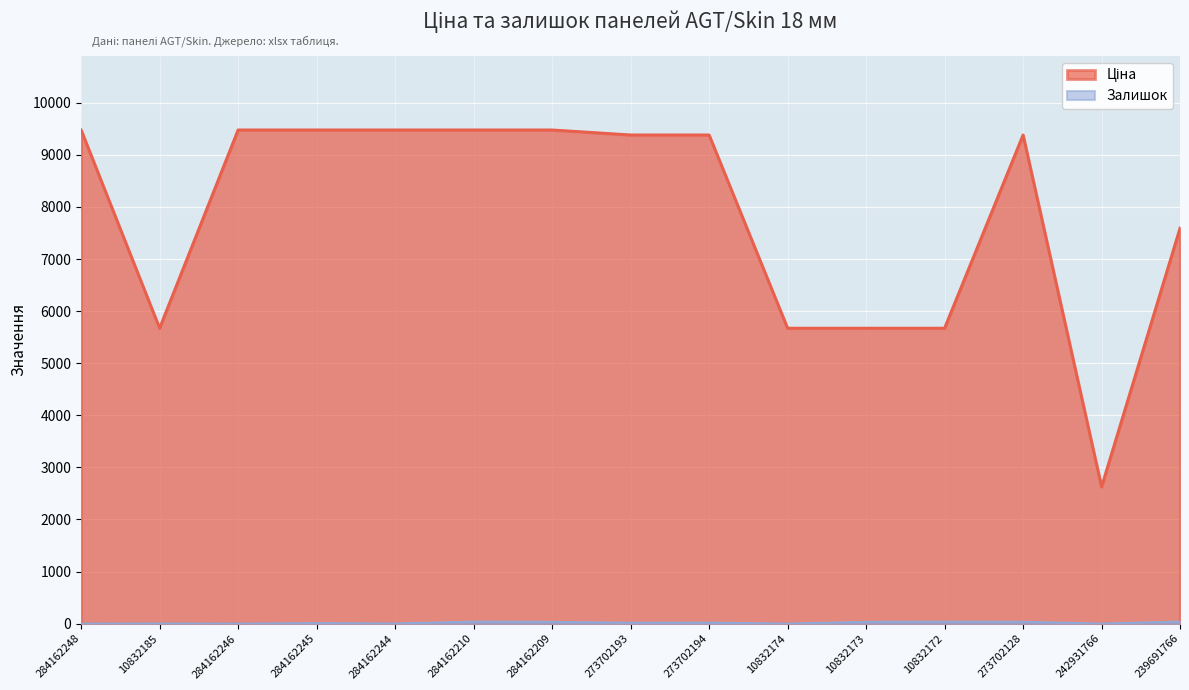

How many interior local peaks does the Залишок series have?

5